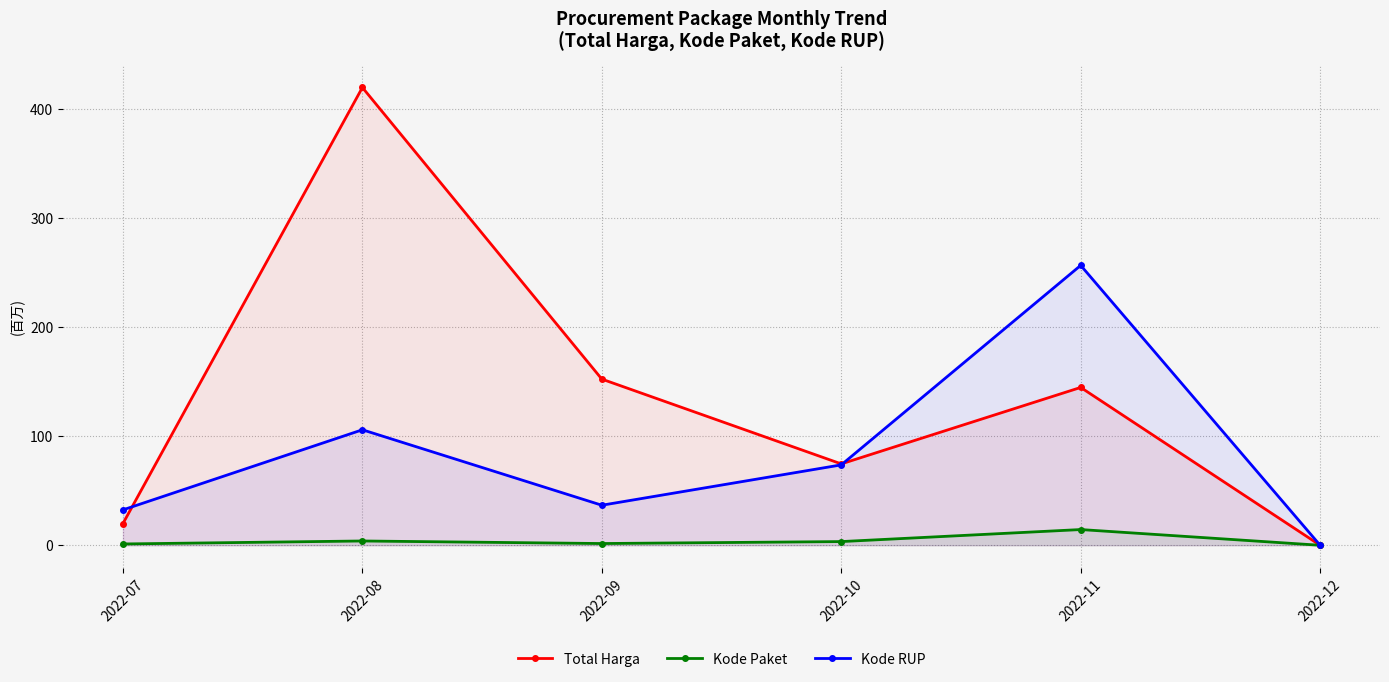

Which series has the largest total across all categories?

Total Harga